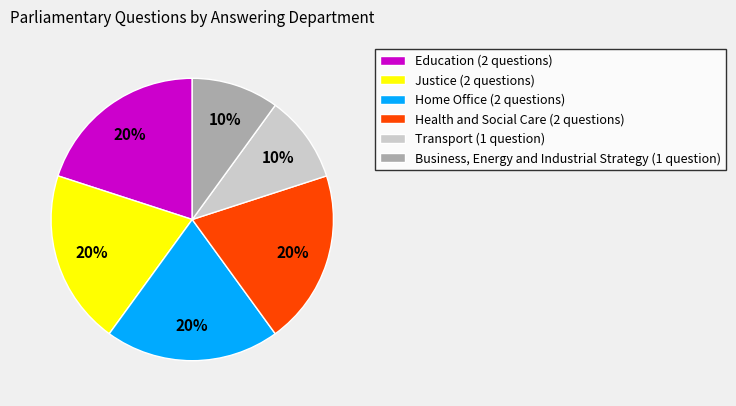

To the nearest percent, what percentage of the pie is Home Office (2 questions)?

20%